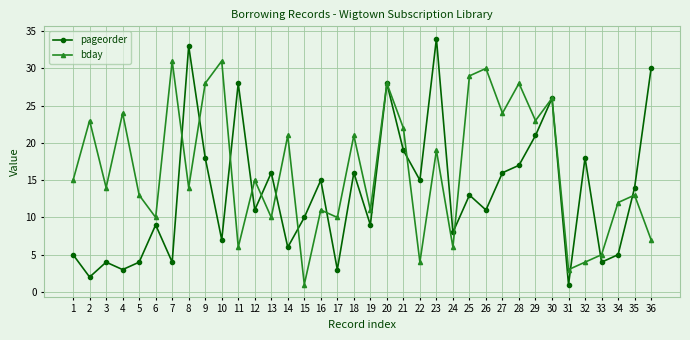

At how many categories does at least one series exceed 17?

20